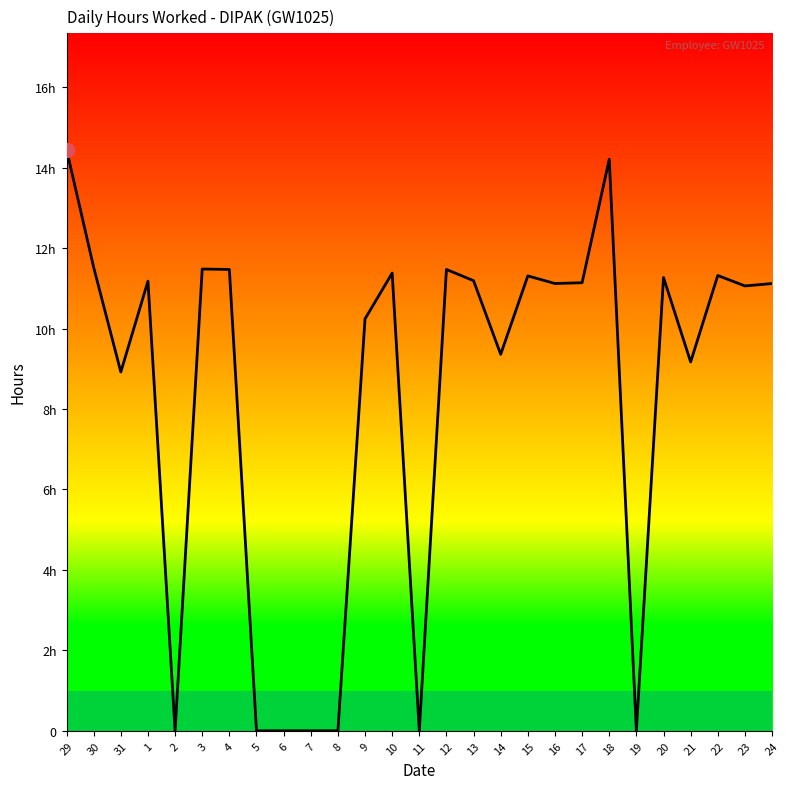

What is the label of the 3rd point from the right?

22